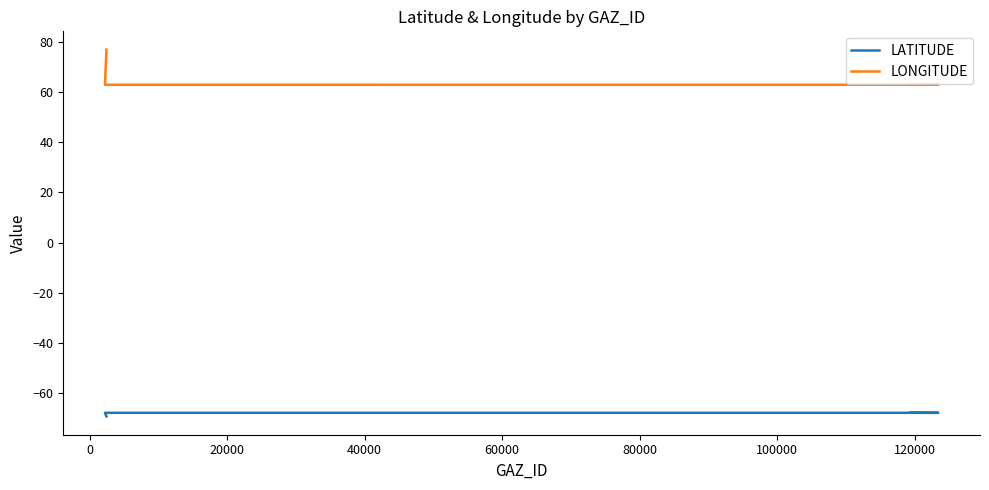

Rank the series at 40000 from lowest to highest value.

LATITUDE, LONGITUDE